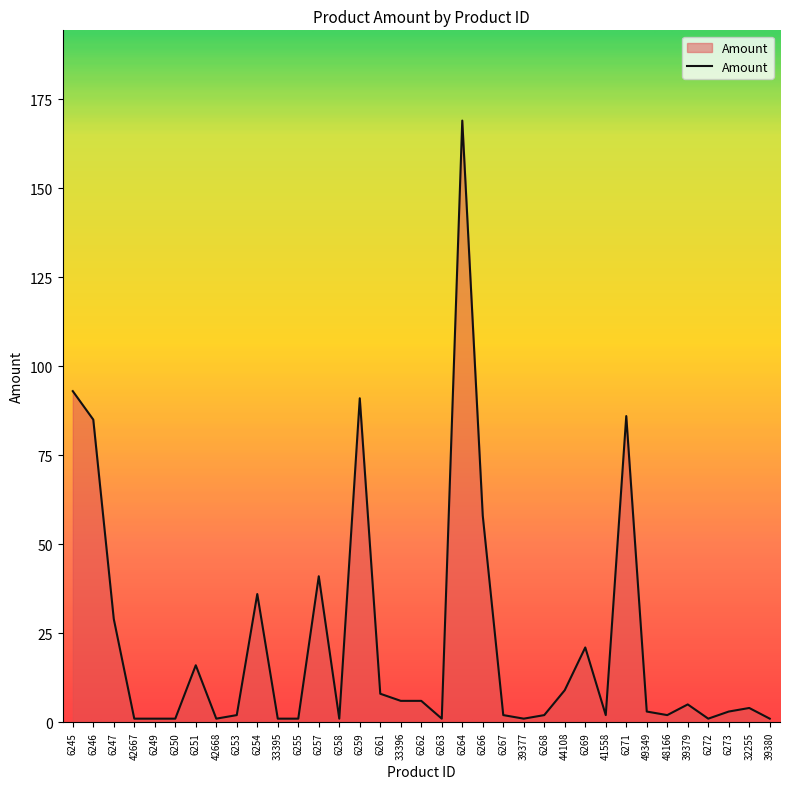

Between 6262 and 6257, which is larger?

6257